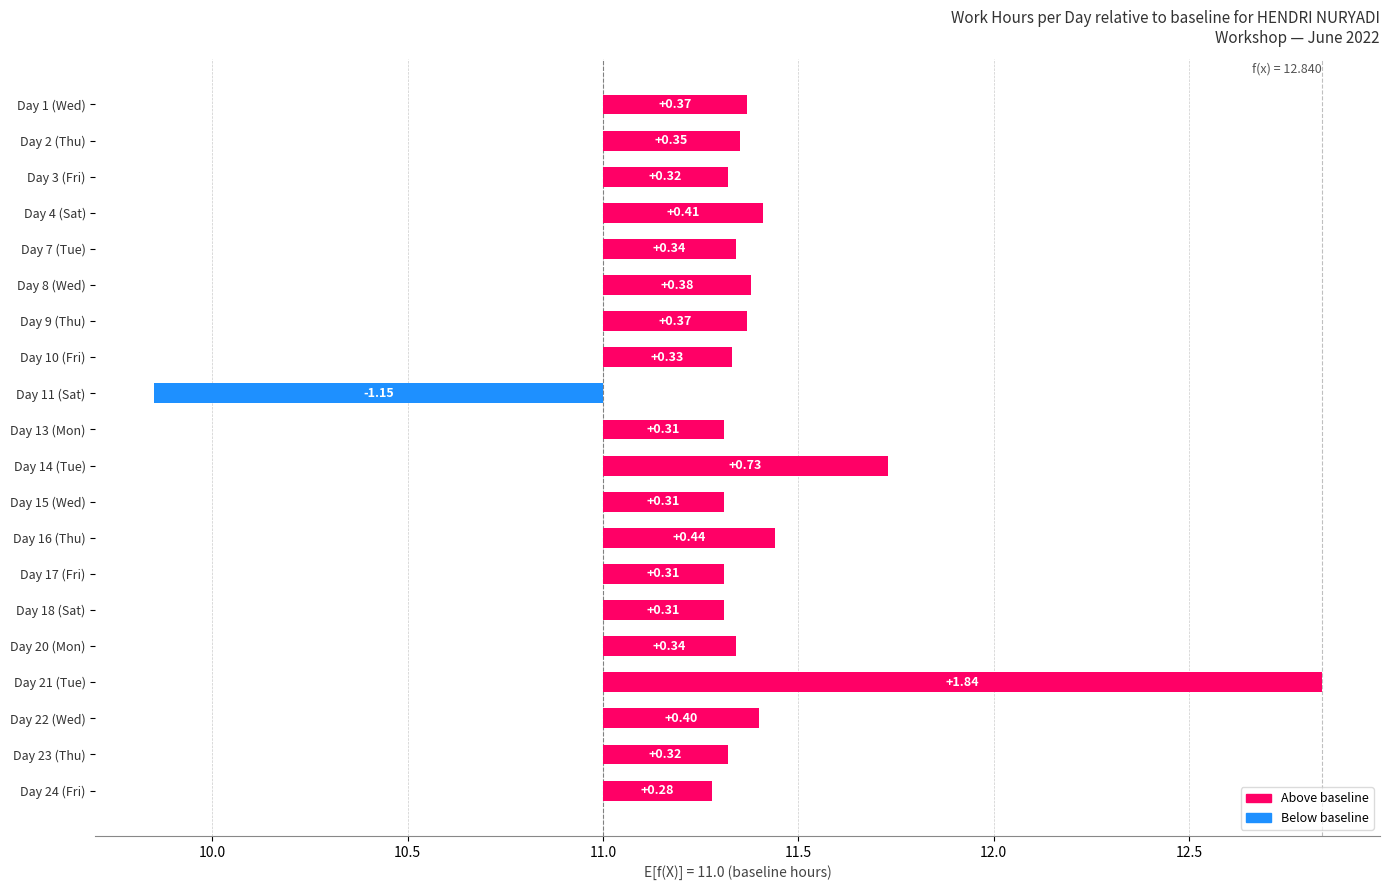

Reading left to right, list all the values displayed in this chart.

0.4	0.3	0.3	0.4	0.3	0.4	0.4	0.3	-1.2	0.3	0.7	0.3	0.4	0.3	0.3	0.3	1.8	0.4	0.3	0.3